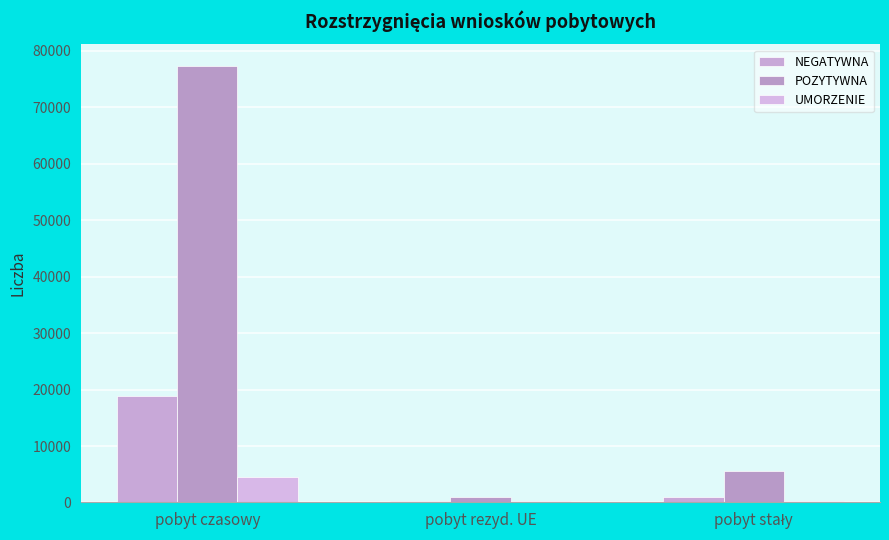

Count the number of data series in this chart.

3